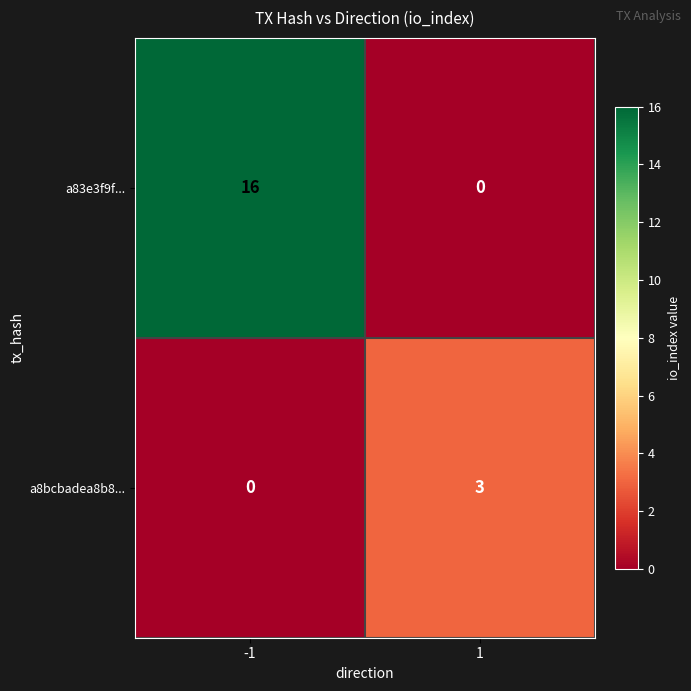

What is the average value of the a83e3f9f... series?

8